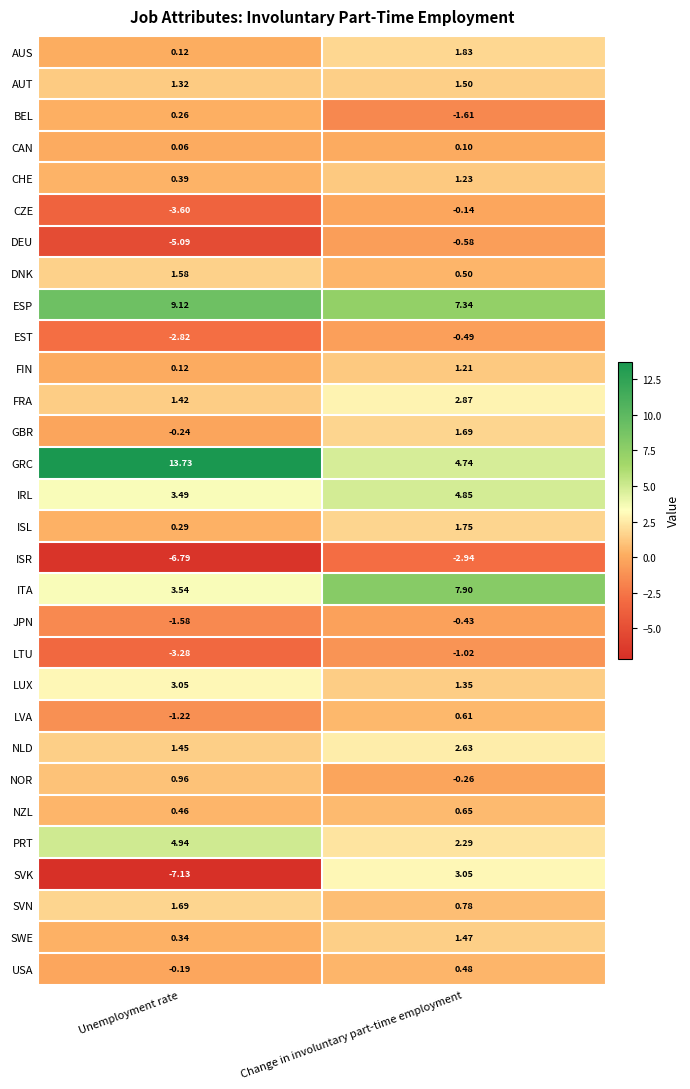

Which category has the highest value in the SWE series?

Change in involuntary part-time employment